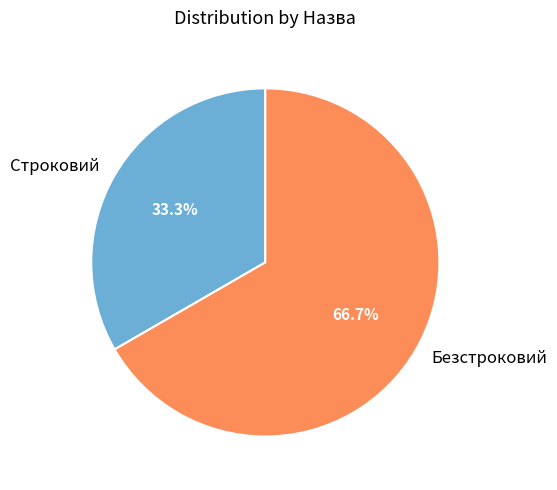

Is it true that Безстроковий is 67% of the pie?

True